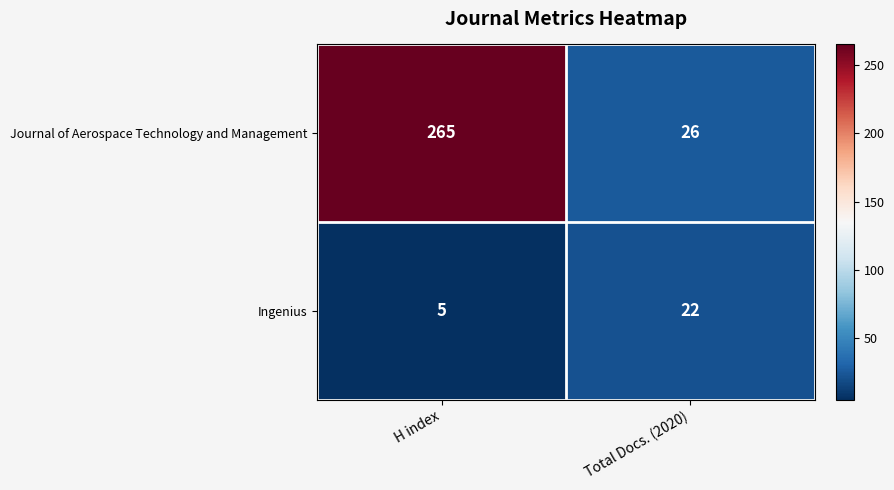

Reading left to right, list all the values displayed in this chart.

Journal of Aerospace Technology and Management: 265	26
Ingenius: 5	22